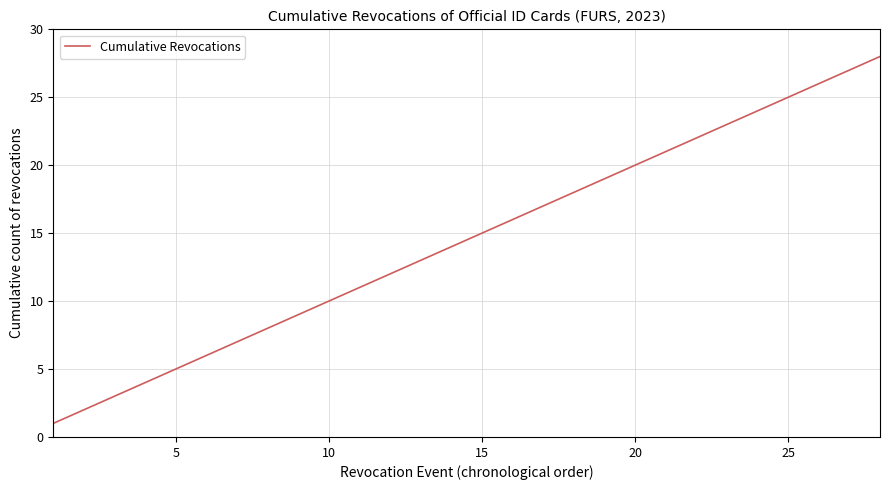

What is the maximum value shown in the chart?

28